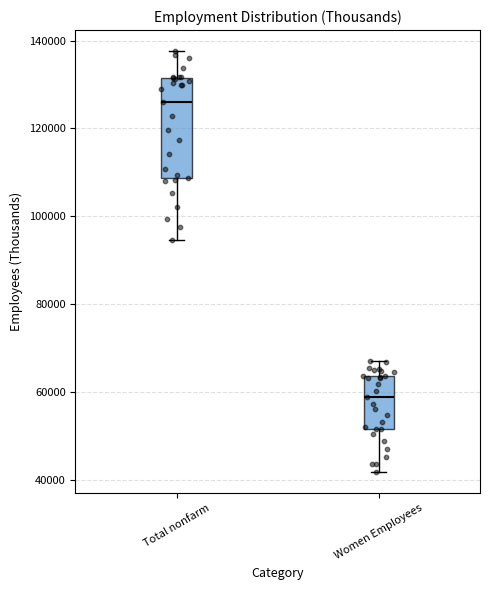

Which box's median line is the lowest?

Women Employees